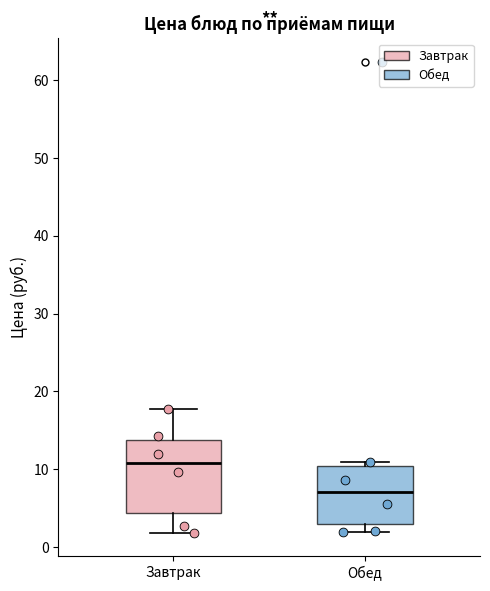

Reading left to right, transcribe this box plot: for each box, give where its median line is, the range the box spans, and where its two whiskers end, as read against the y-axis. The values are not printed on the chart, so give them approximately, as read against the axis.

Завтрак: median 11, box 4 to 14, whiskers 2 to 18
Обед: median 7, box 3 to 10, whiskers 2 to 11